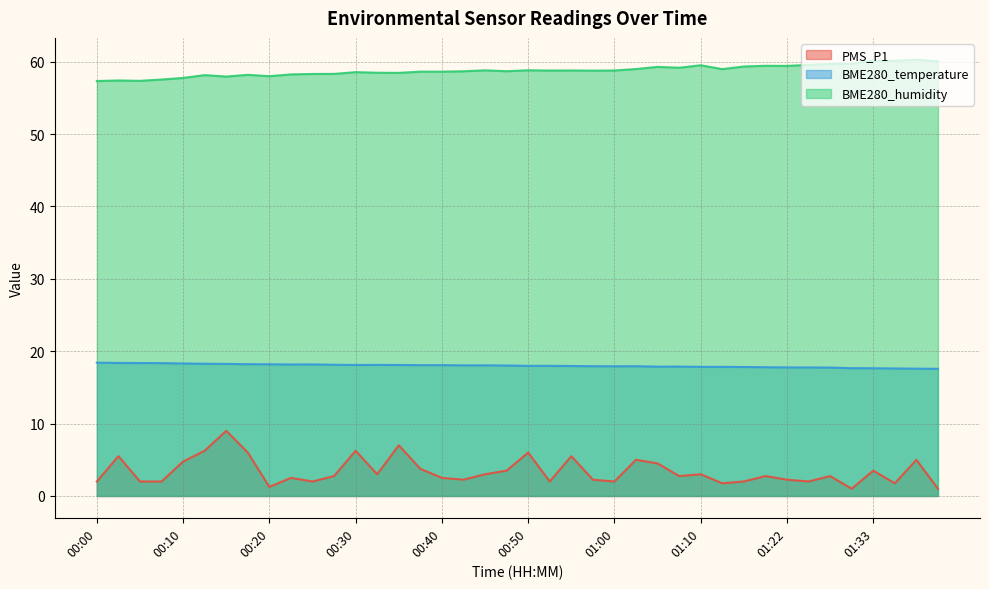

What is the sum of all PMS_P1 values?

136.0